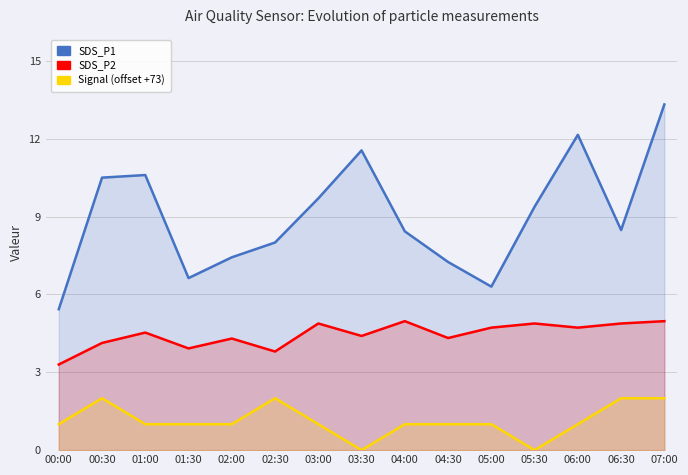

List the series in order of their peak value, lowest first.

Signal (offset +73), SDS_P2, SDS_P1